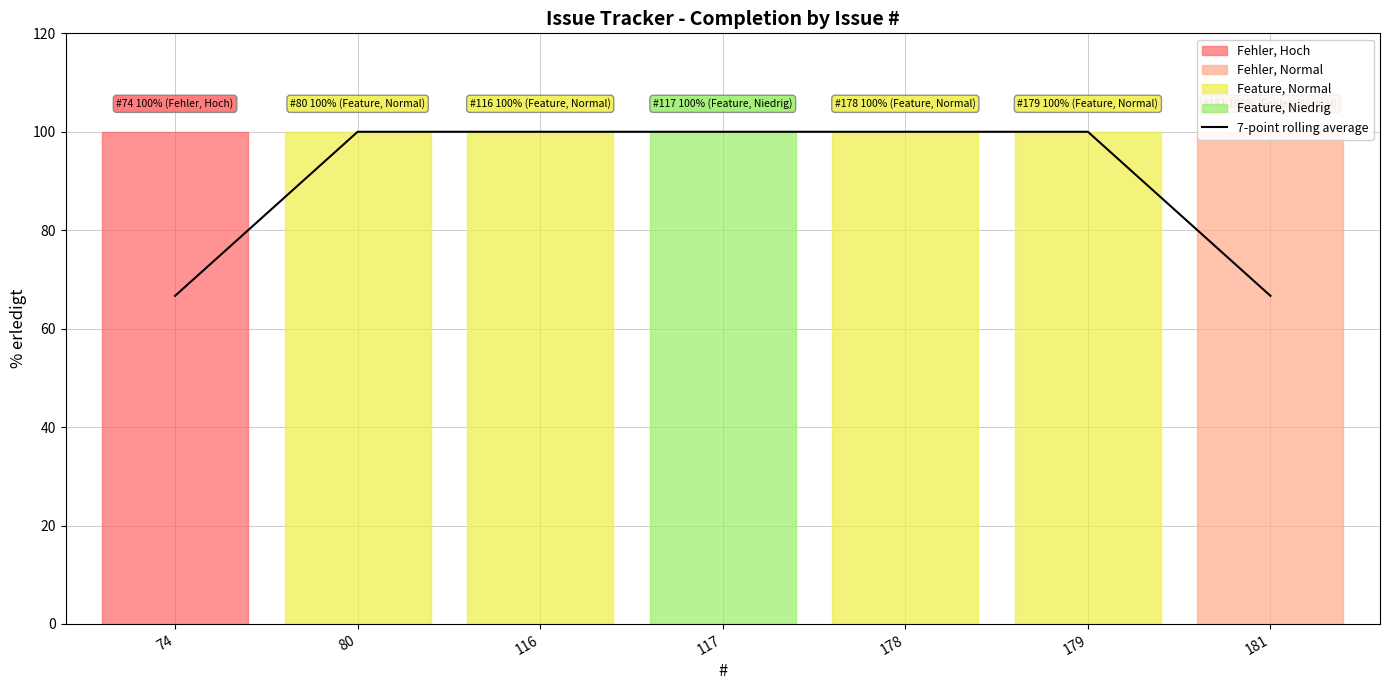

Is it true that the value at 117 is 100.0?

True